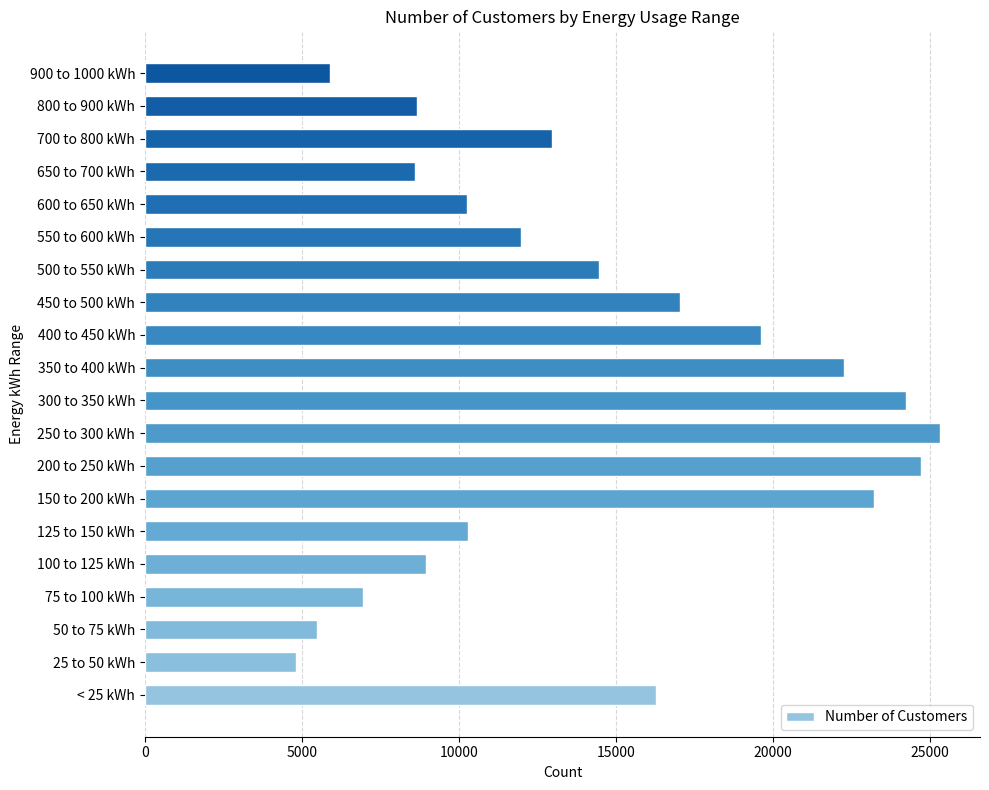

What is the minimum value shown in the chart?

4805